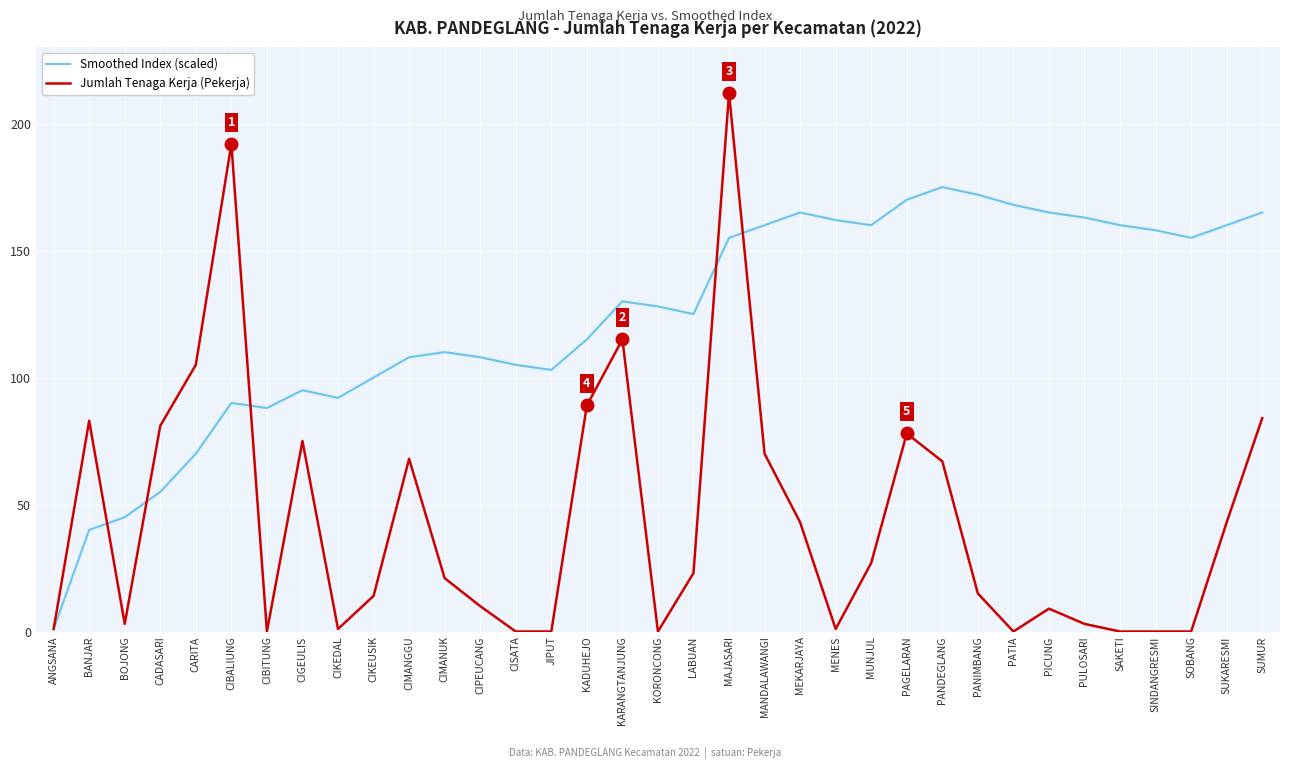

At how many categories does at least one series exceed 6?

34